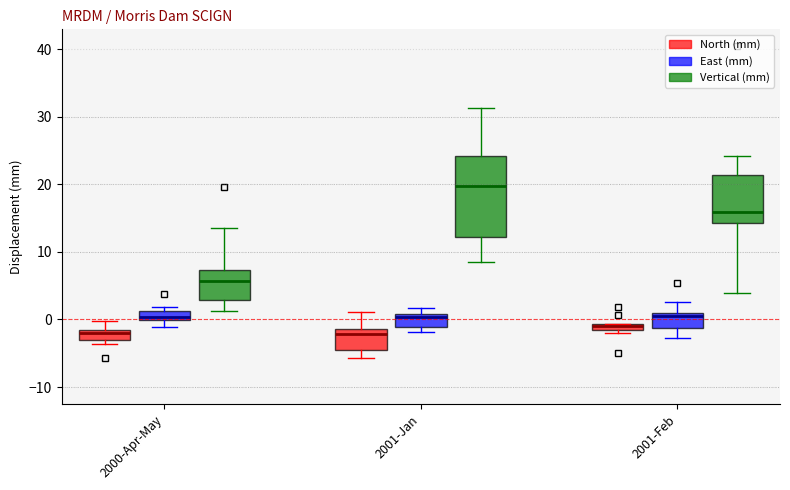

Where is the upper edge of the box for 2001-Feb (East (mm)) on the y-axis? The values are not printed on the chart, so give them approximately, as read against the axis.

1